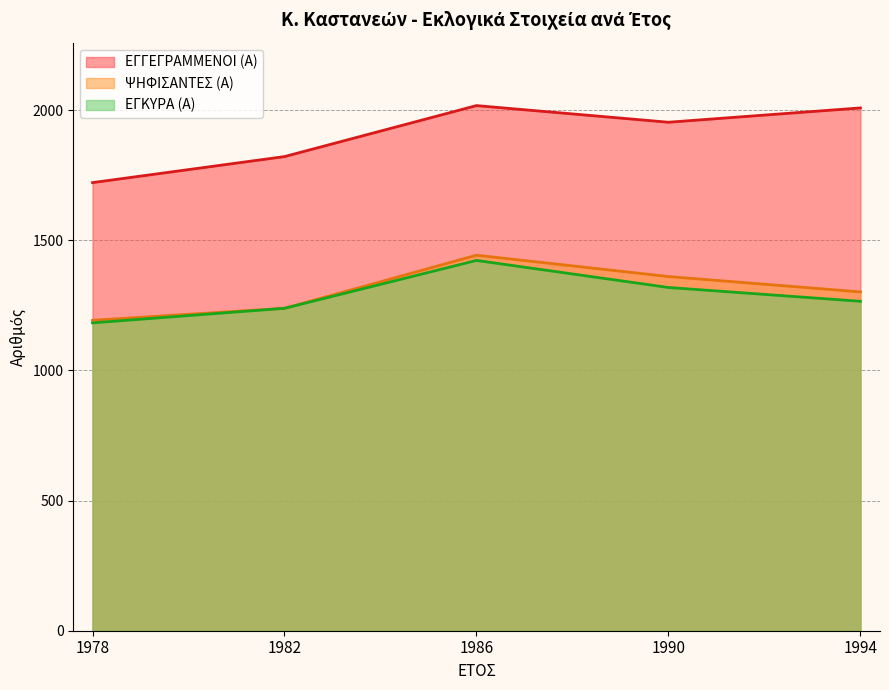

True or false: ΕΓΓΕΓΡΑΜΜΕΝΟΙ (Α) has a value of 562 at 1994.

False